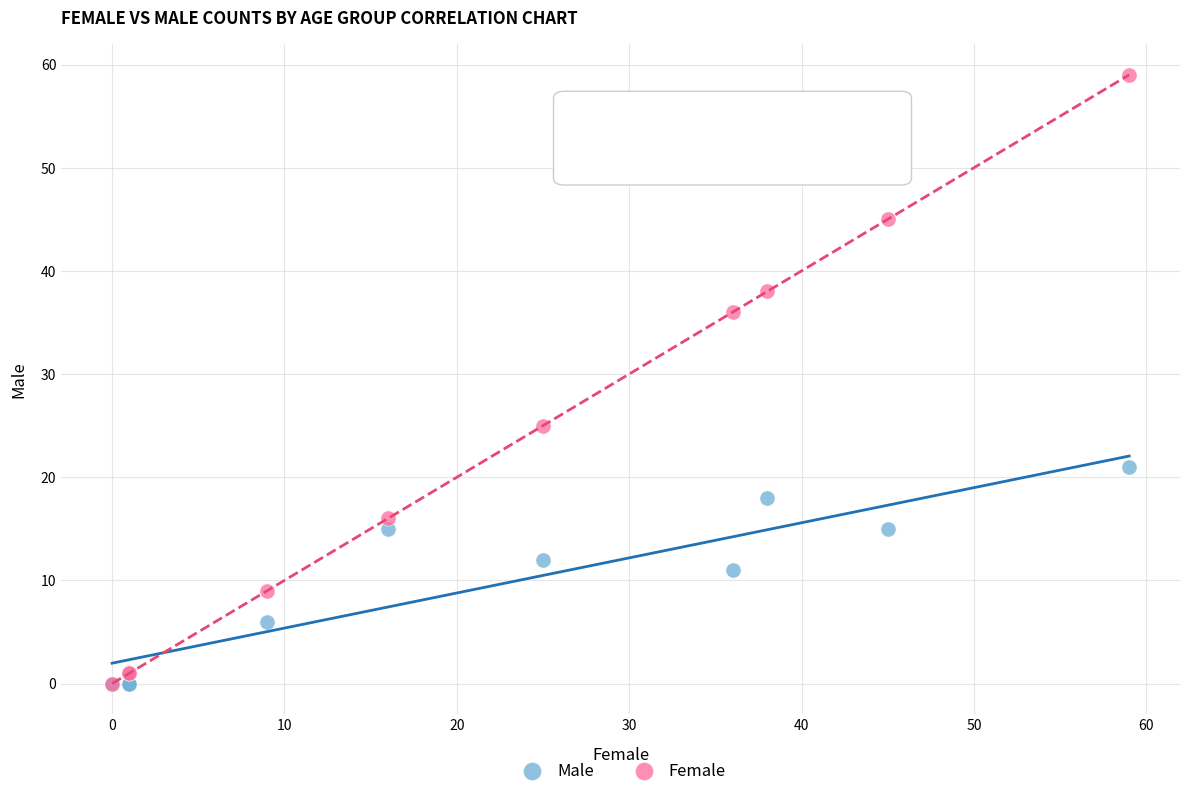

Which series reaches the maximum Y coordinate?

Female